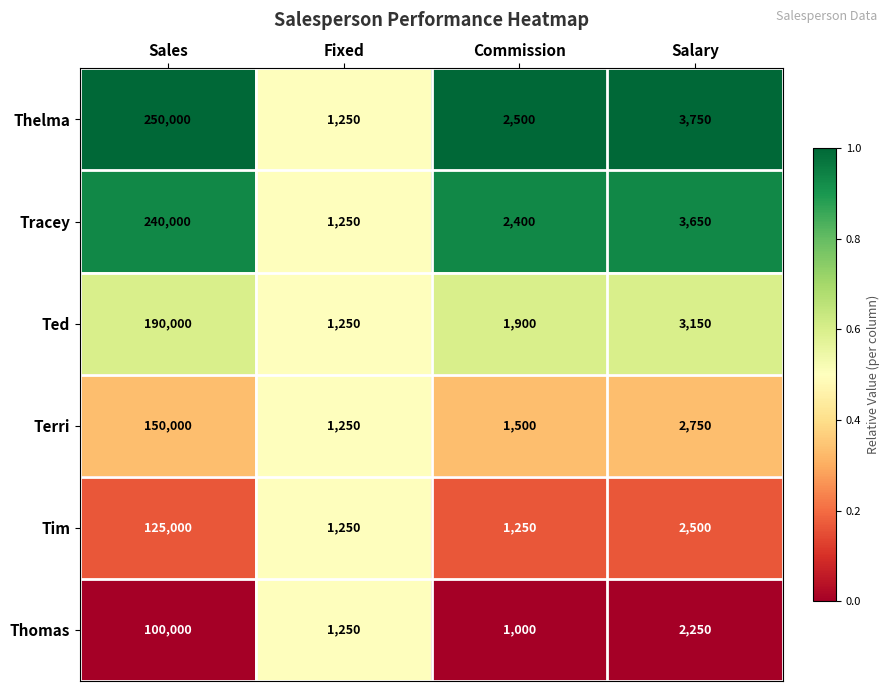

What is the sum of all Terri values?

155500